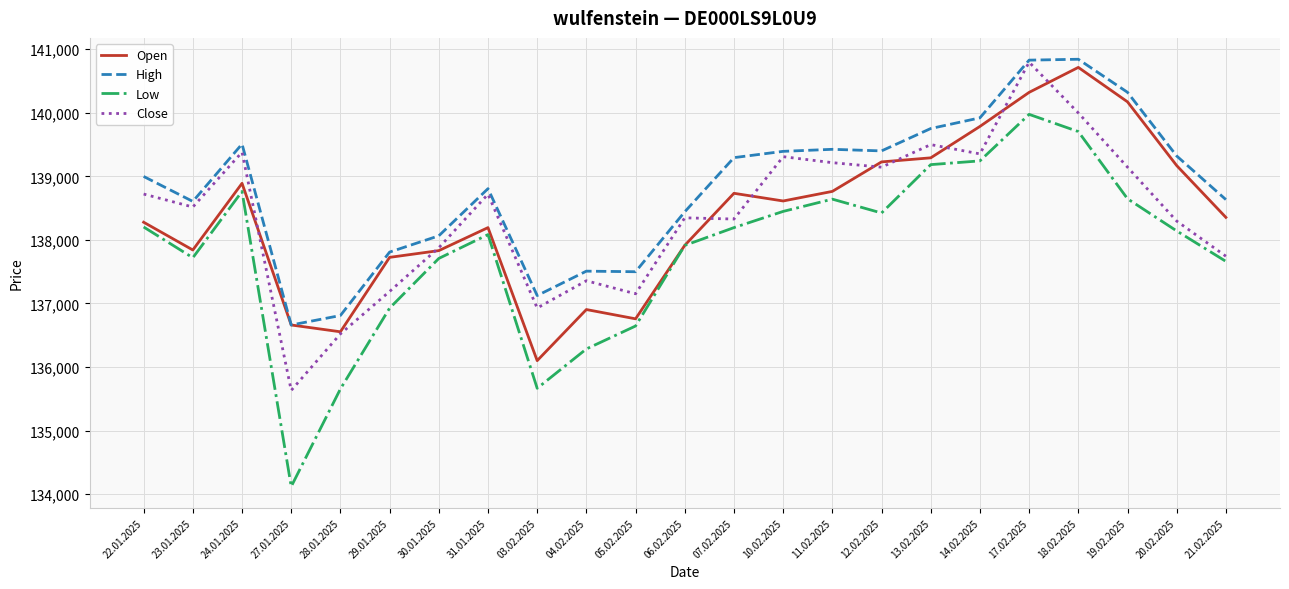

True or false: Low and High cross at least once.

False